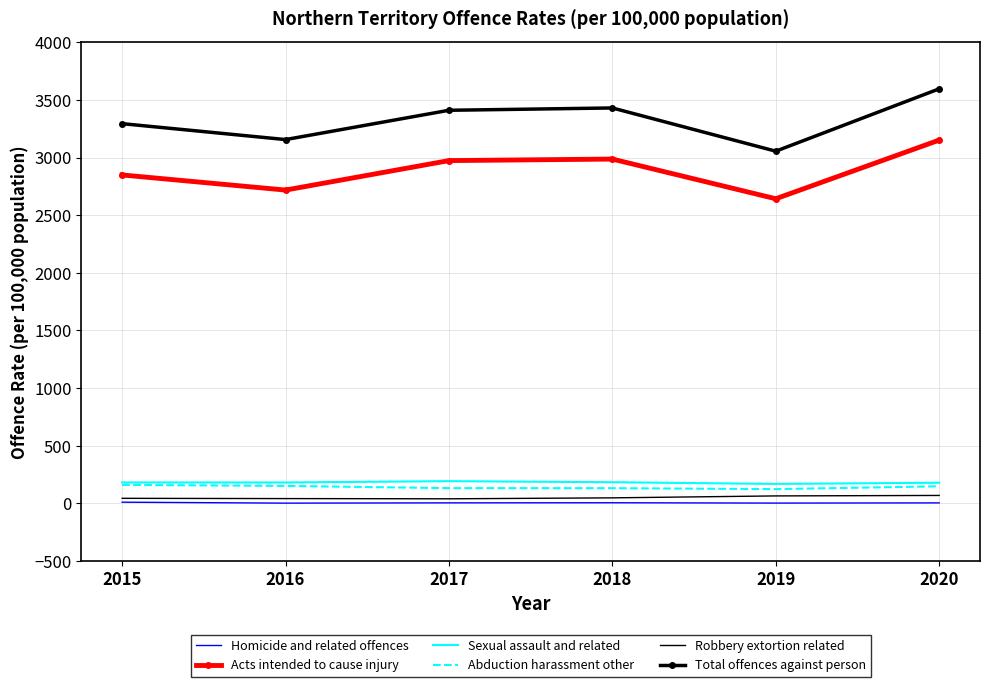

Which series has the largest total across all categories?

Total offences against person